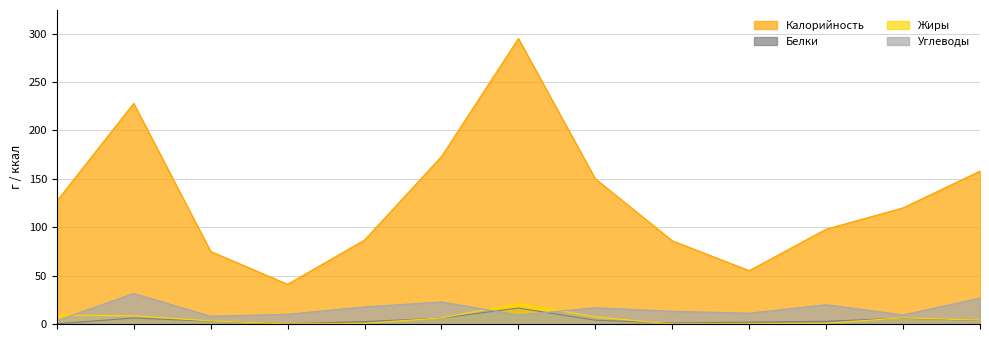

True or false: Белки has more than 2 interior local peaks.

True